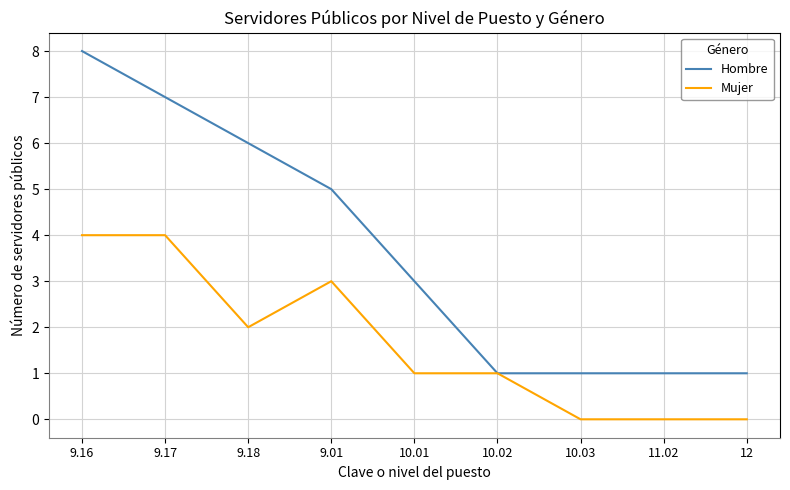

Reading left to right, extract all data points from this chart.

Hombre: 8	7	6	5	3	1	1	1	1
Mujer: 4	4	2	3	1	1	0	0	0